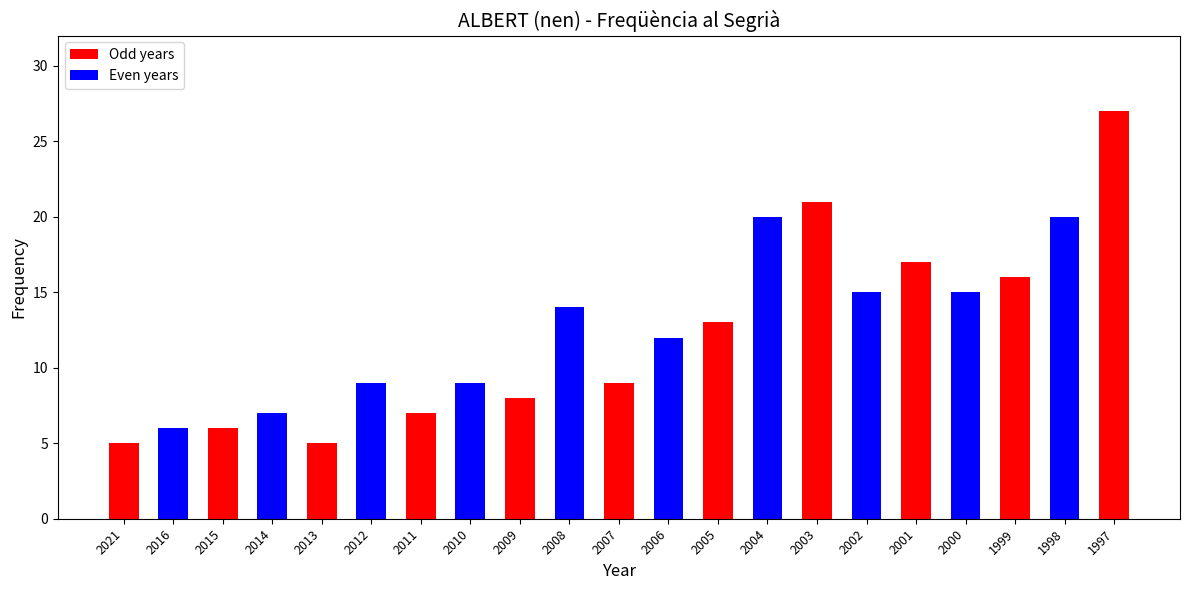

Between 2003 and 2014, which is larger?

2003